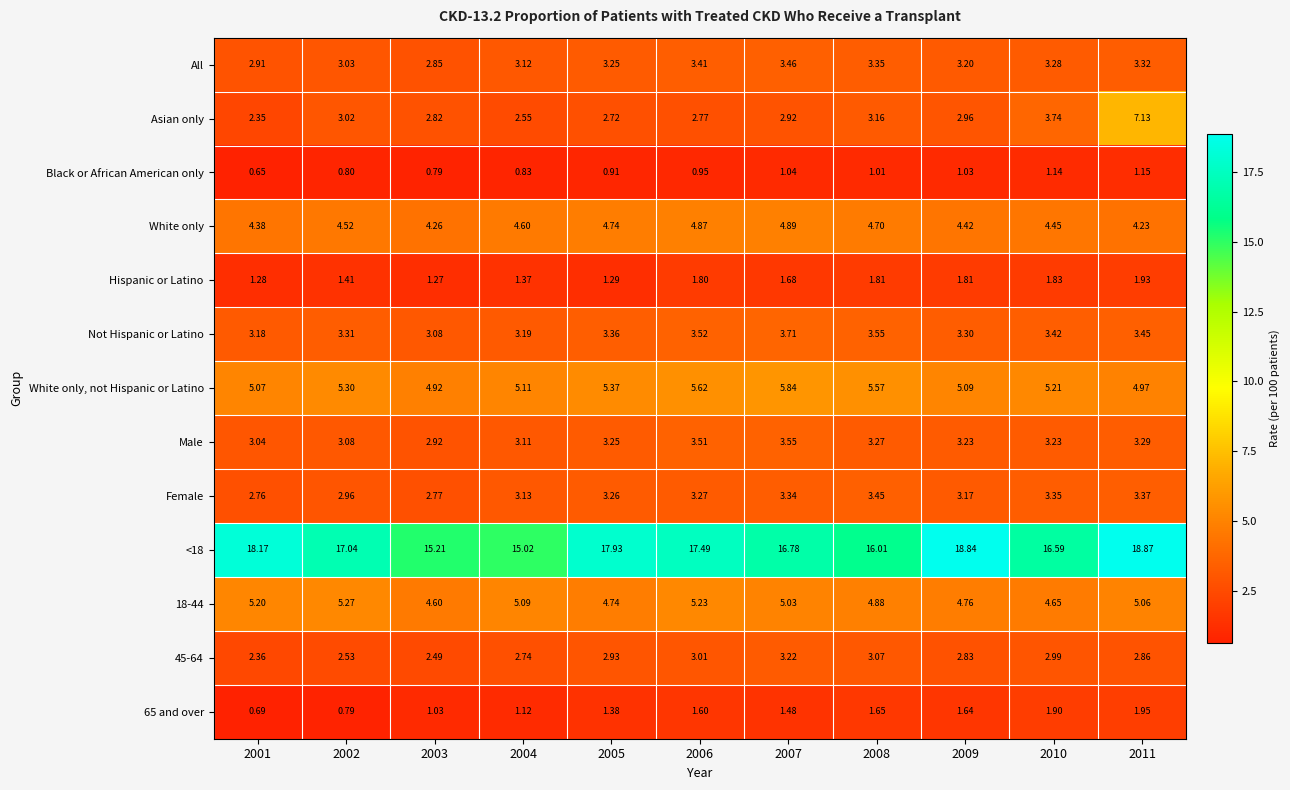

Which series has the widest spread of values?

Asian only